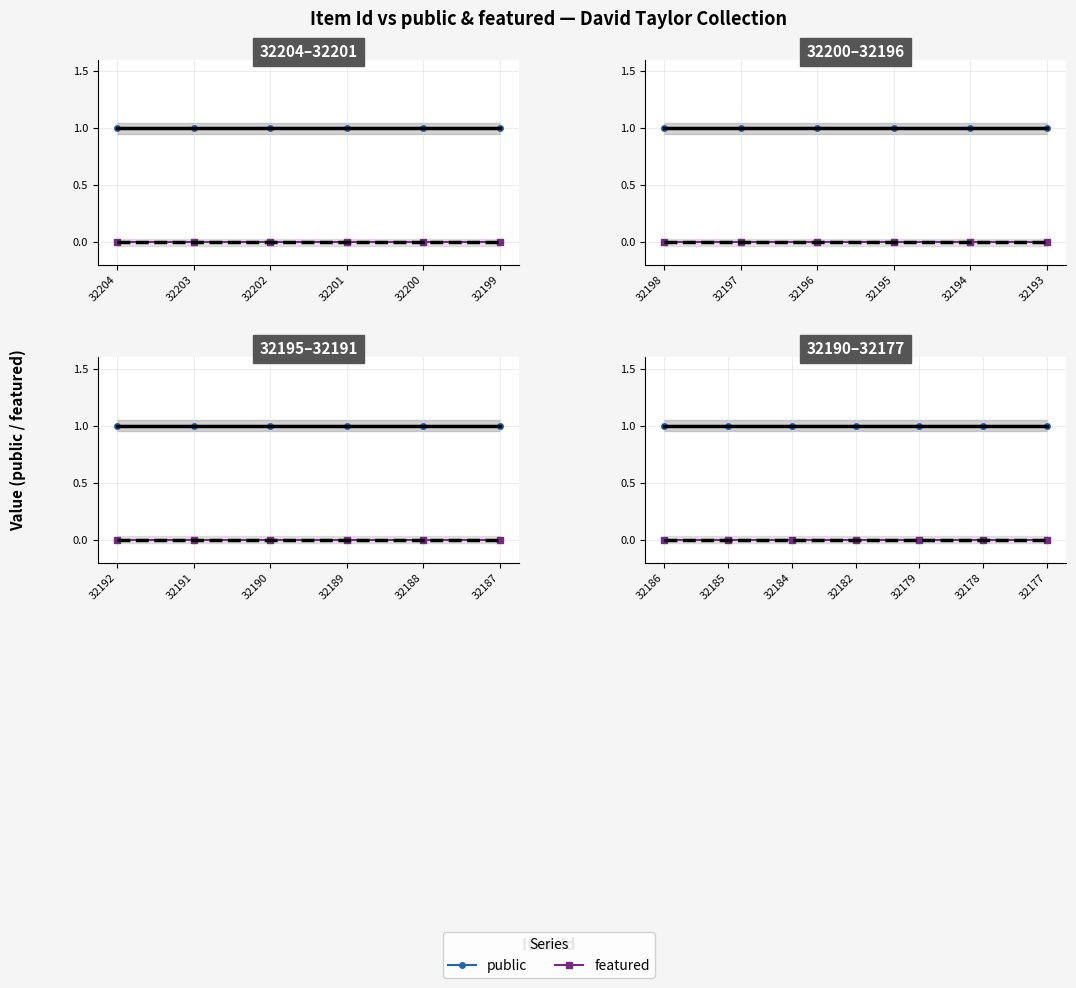

How many lines are shown in the chart?

2